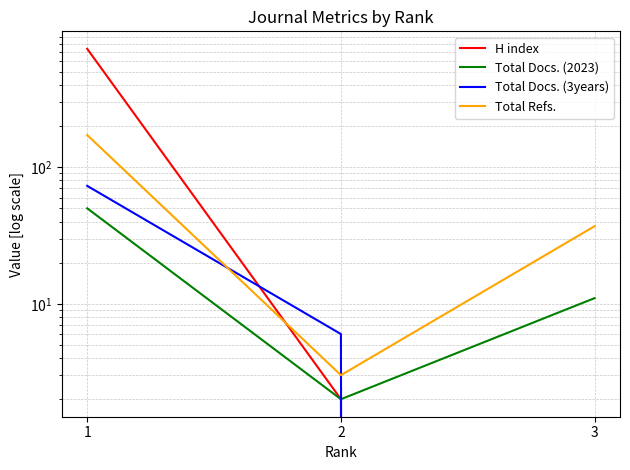

How many values in the H index series are below 2?

1